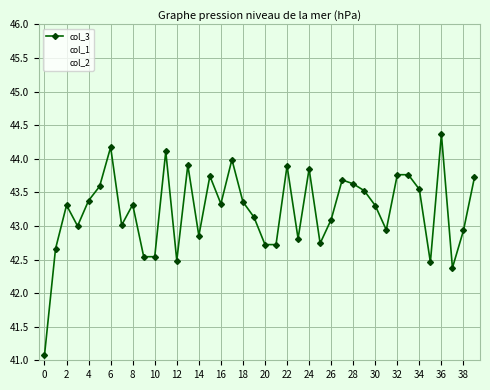

At which category does the chart reach its peak across all series?

36